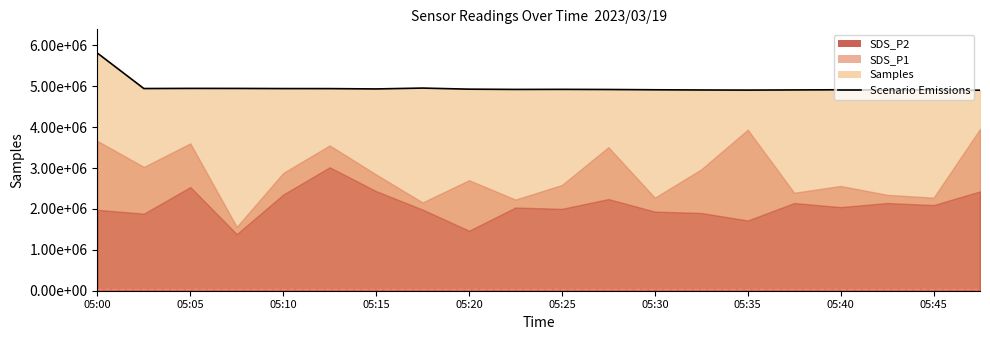

What is the greatest value displayed?

5811030